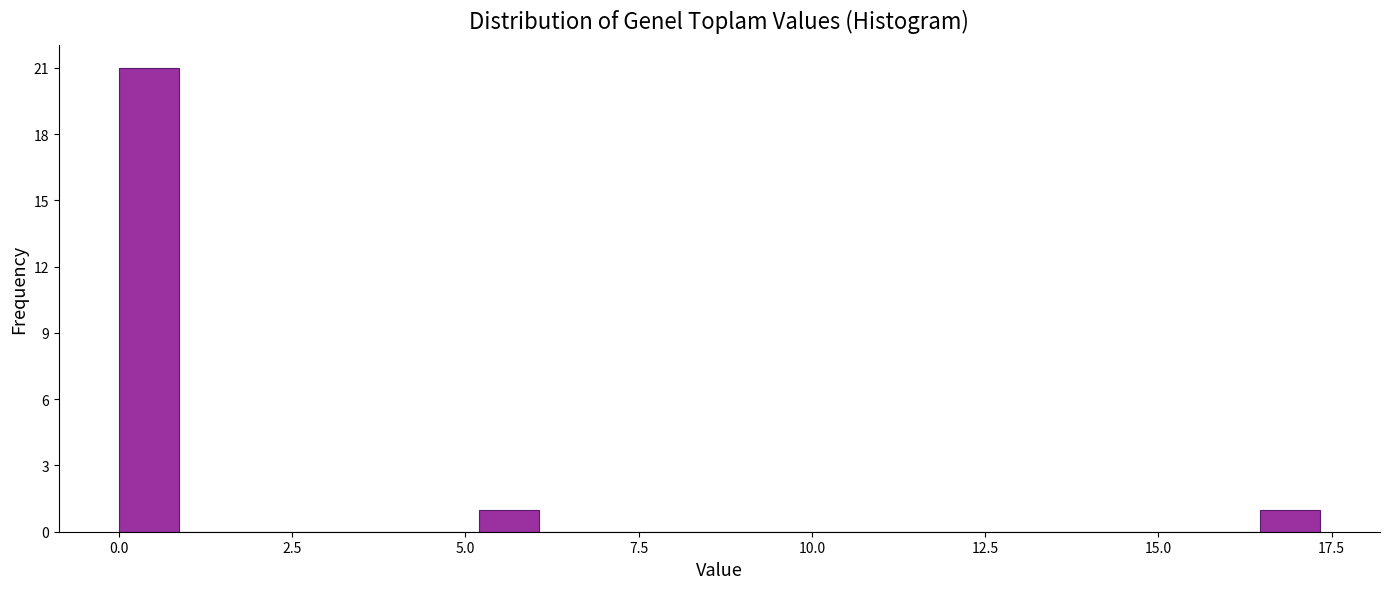

Around what value on the x-axis is the tallest bar? Give the approximate position of its centre, as read against the axis.

0.5